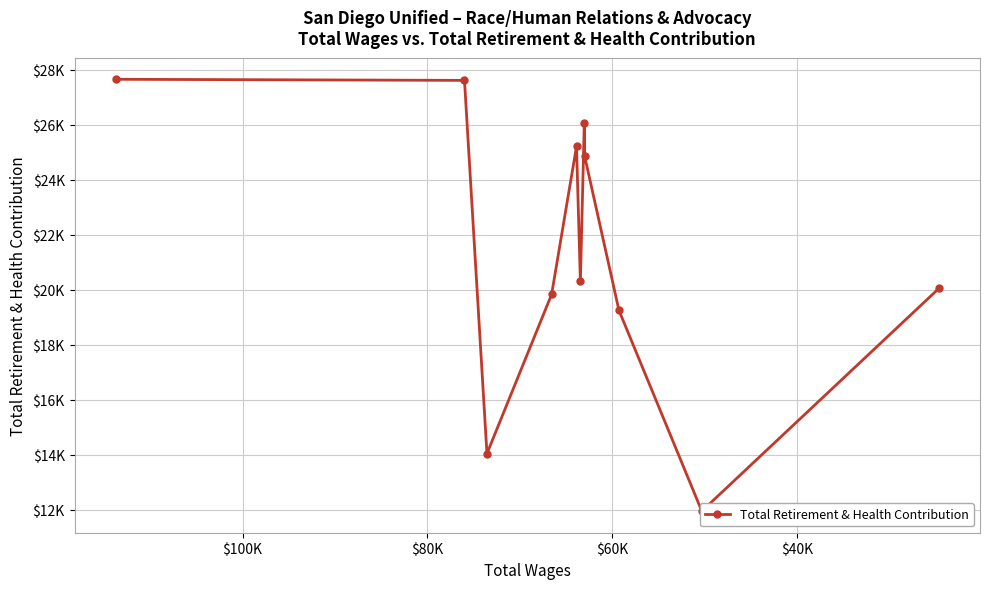

Reading left to right, extract all data points from this chart.

27648	27608	14040	19827	25208	20298	26051	24858	19245	11947	20042